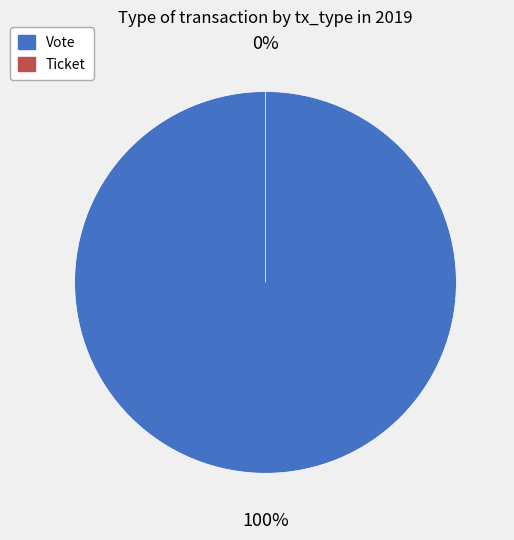

To the nearest percent, what is the average slice percentage?

50%